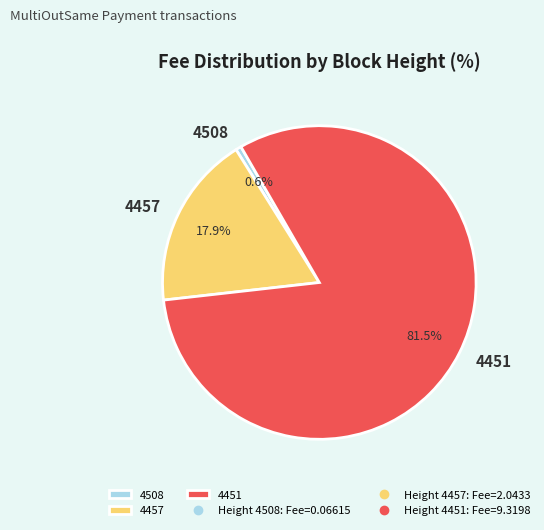

What is the smallest slice in the pie chart?

4508